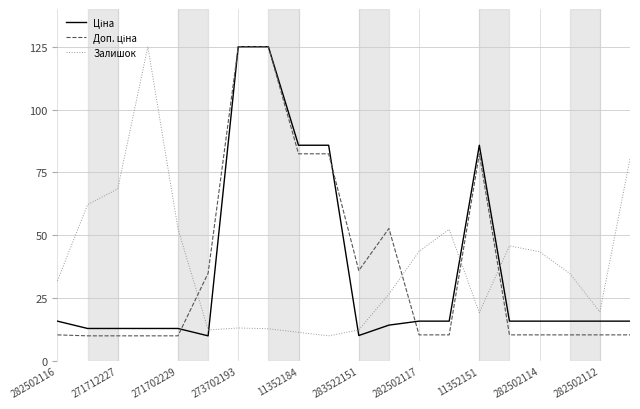

What is the greatest value displayed?

125.0